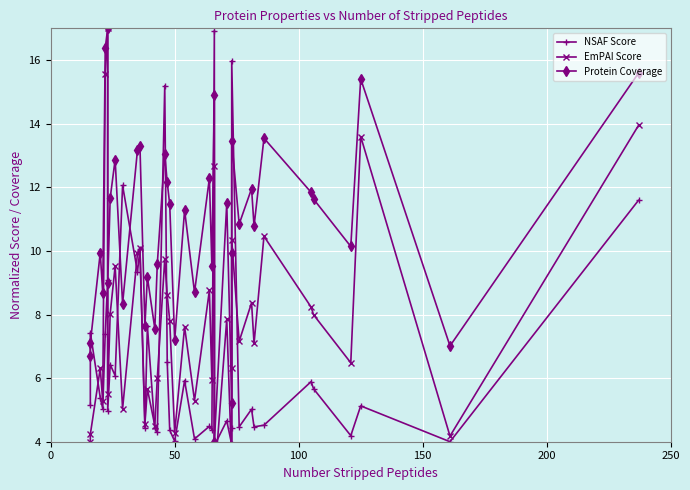

Which series has the widest spread of values?

EmPAI Score